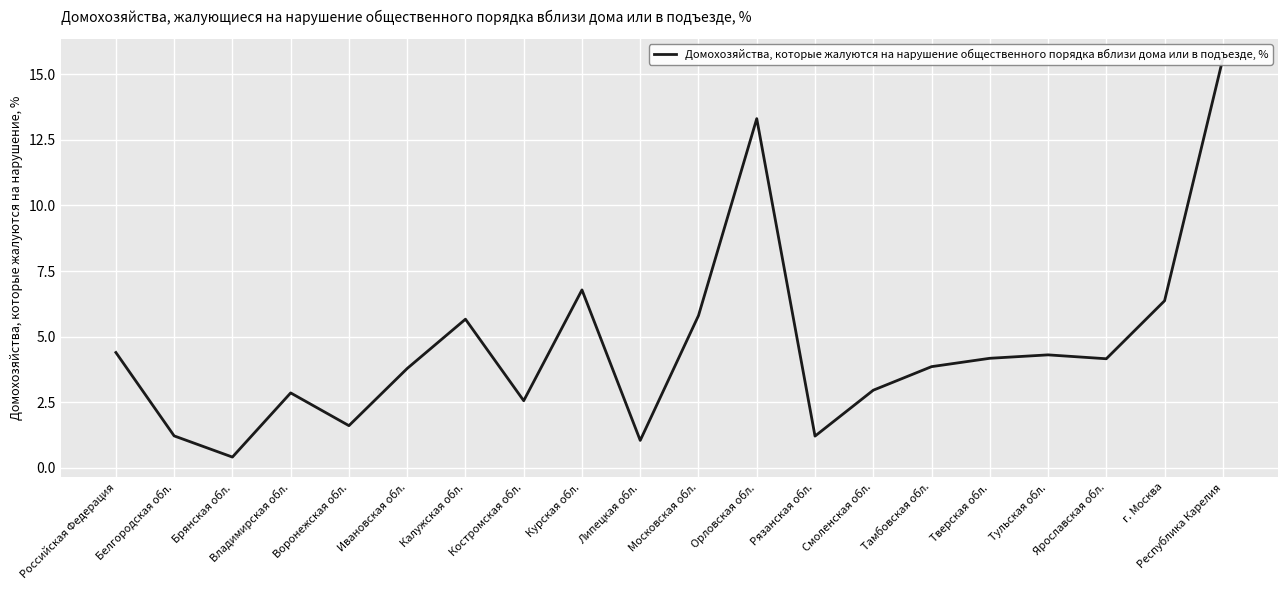

Reading left to right, what are all the values shown in this chart?

Российская Федерация=4.4	Белгородская обл.=1.2	Брянская обл.=0.4	Владимирская обл.=2.9	Воронежская обл.=1.6	Ивановская обл.=3.8	Калужская обл.=5.7	Костромская обл.=2.6	Курская обл.=6.8	Липецкая обл.=1.0	Московская обл.=5.8	Орловская обл.=13.3	Рязанская обл.=1.2	Смоленская обл.=3.0	Тамбовская обл.=3.9	Тверская обл.=4.2	Тульская обл.=4.3	Ярославская обл.=4.2	г. Москва=6.4	Республика Карелия=15.6